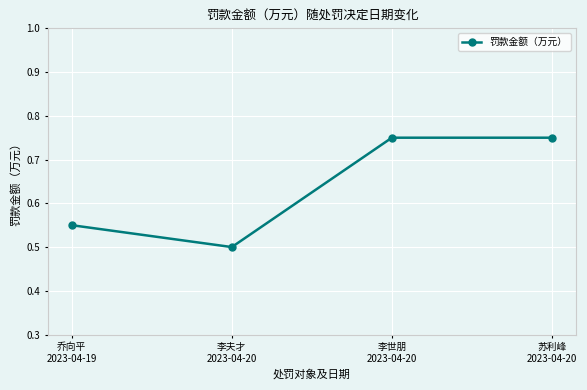

What position from the right is 李世朋
2023-04-20?

2